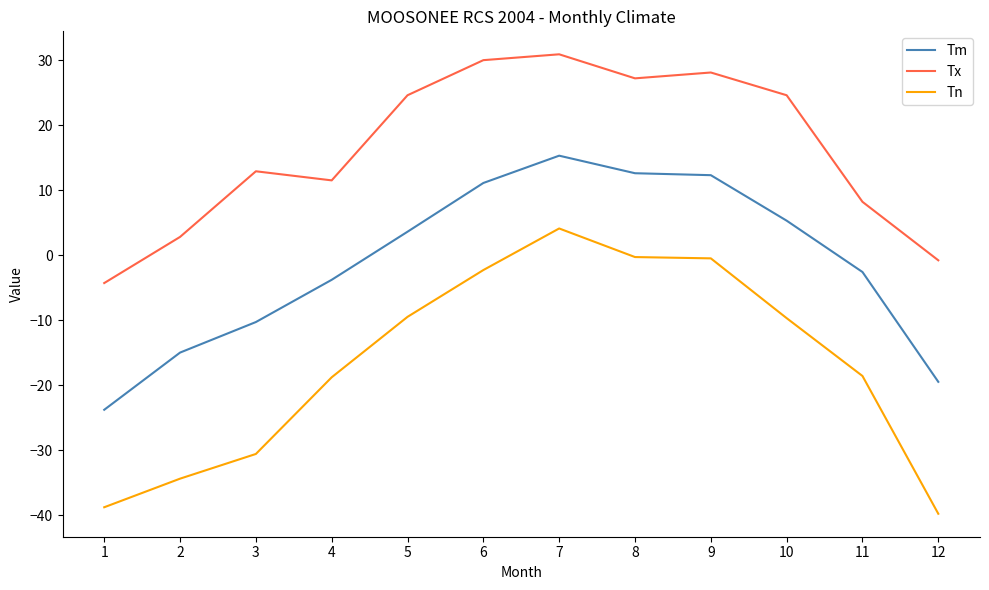

What is the total value across all series at 7?

50.3